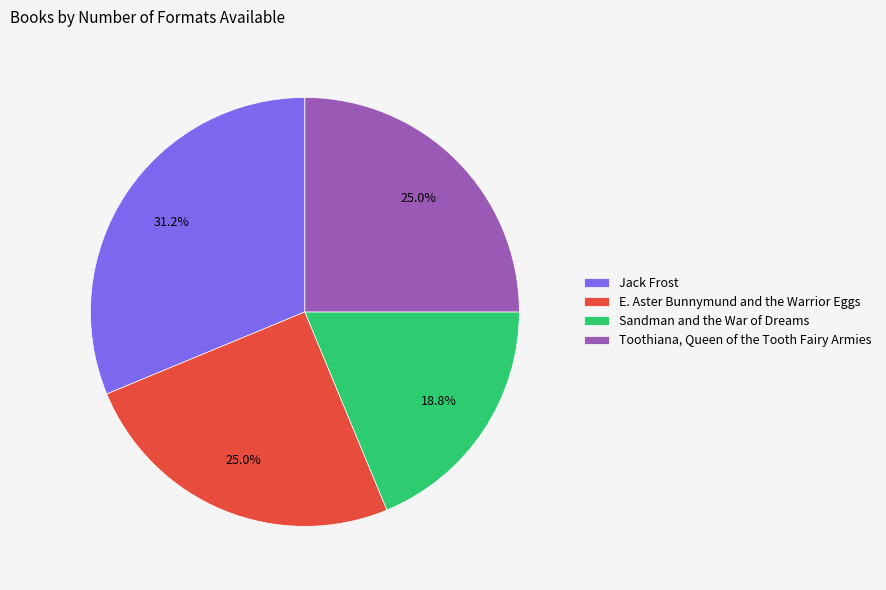

Does any single category account for the majority?

No